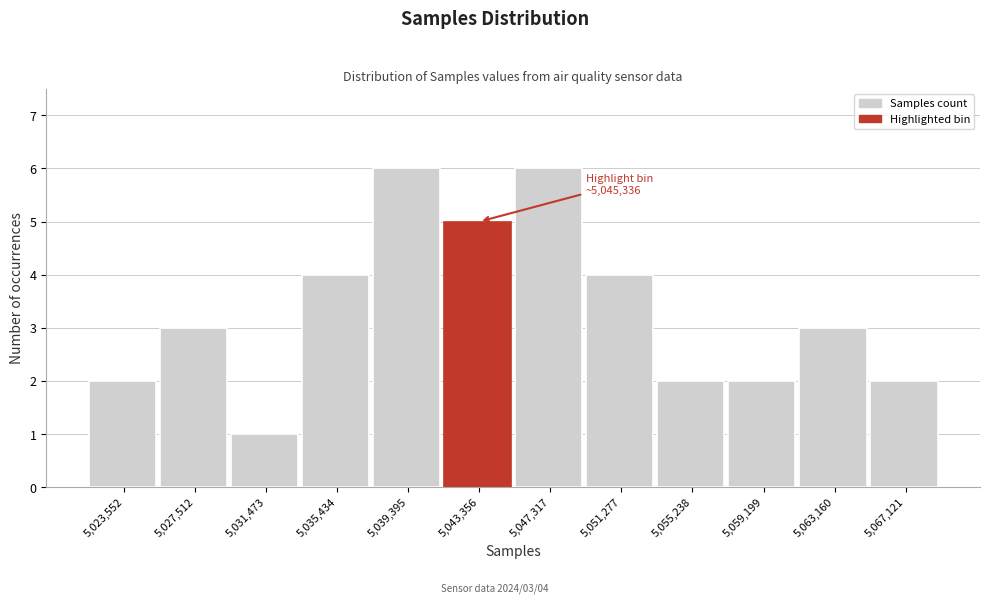

Reading right to left, extract all data points from this chart.

2	3	2	2	4	6	5	6	4	1	3	2